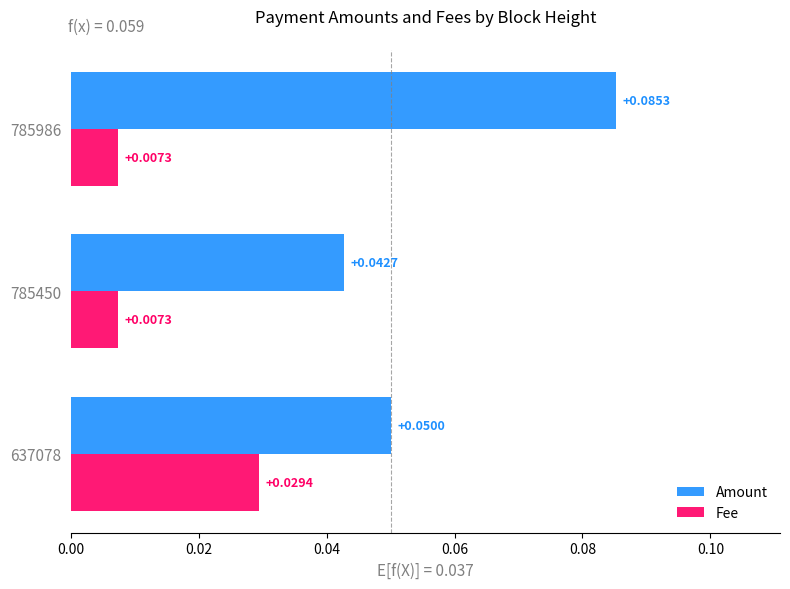

Count the Amount values in the range 0 to 1.

3